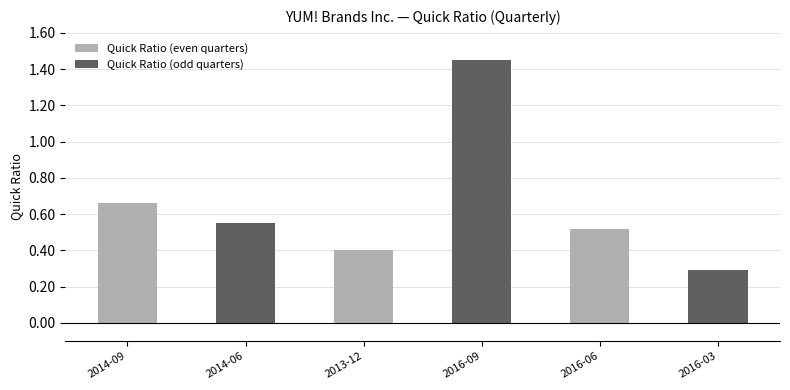

What is the label of the 1st bar from the left?

2014-09